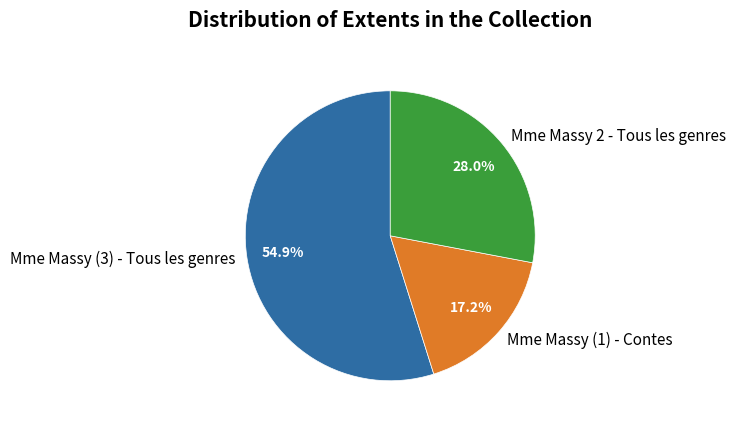

What is the largest slice in the pie chart?

Mme Massy (3) - Tous les genres